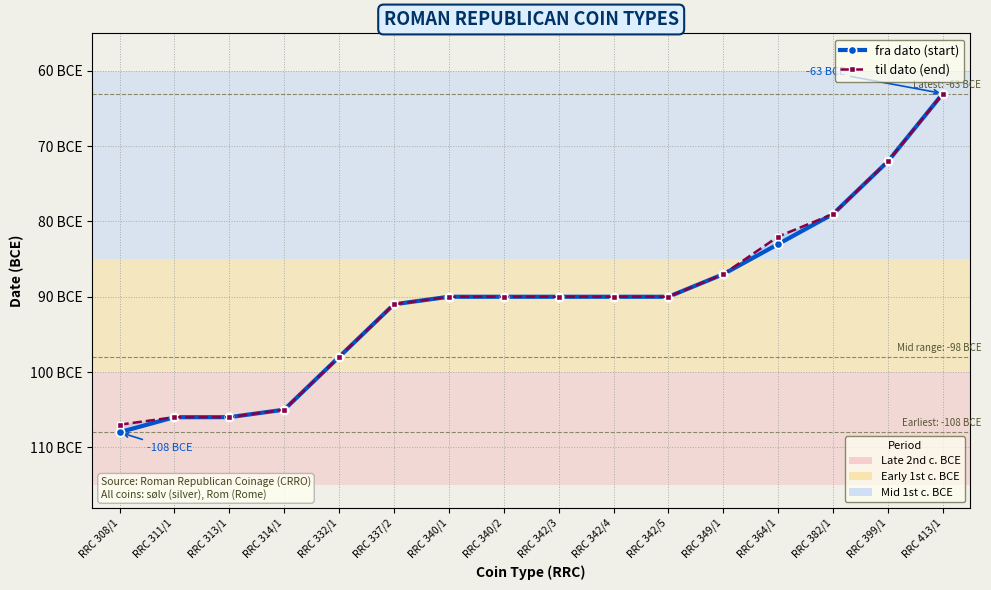

True or false: til dato (end) and fra dato (start) intersect in this chart.

False